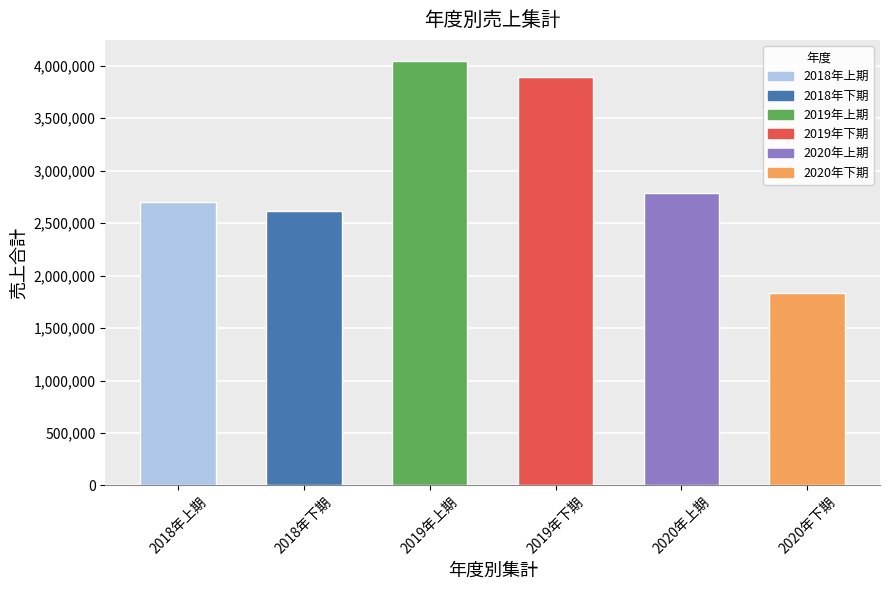

At which label is the value closest to 2939700?

2020年上期